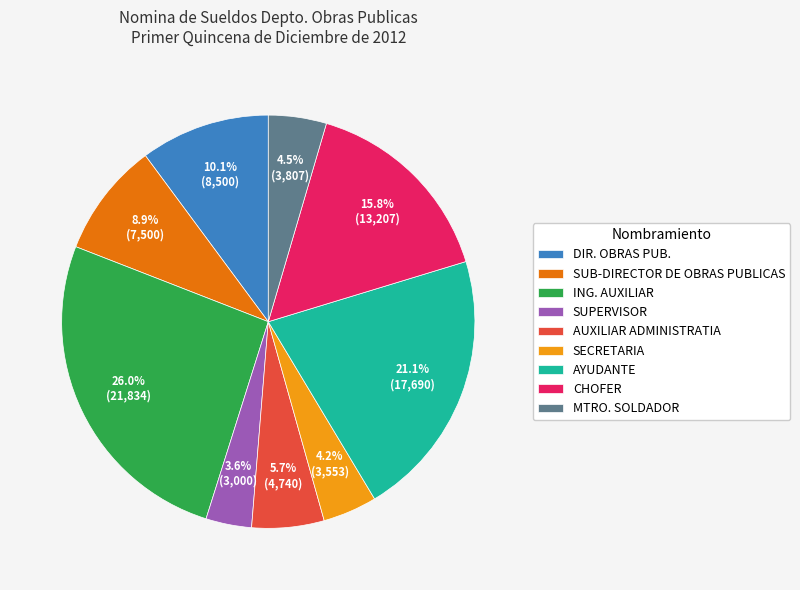

Does MTRO. SOLDADOR represent more than half of the total?

No